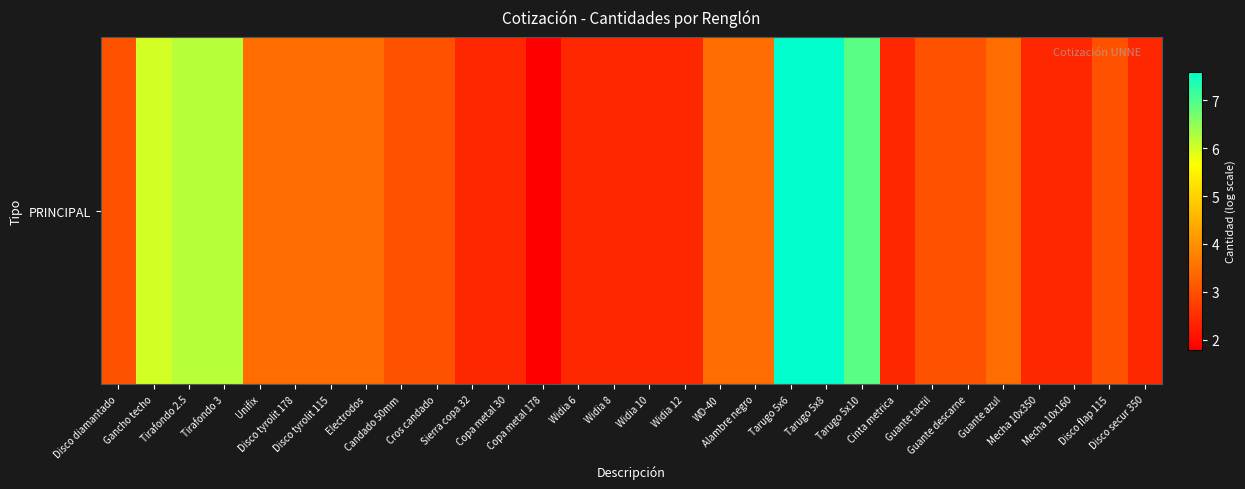

Which category has the lowest value across all series?

Copa metal 178